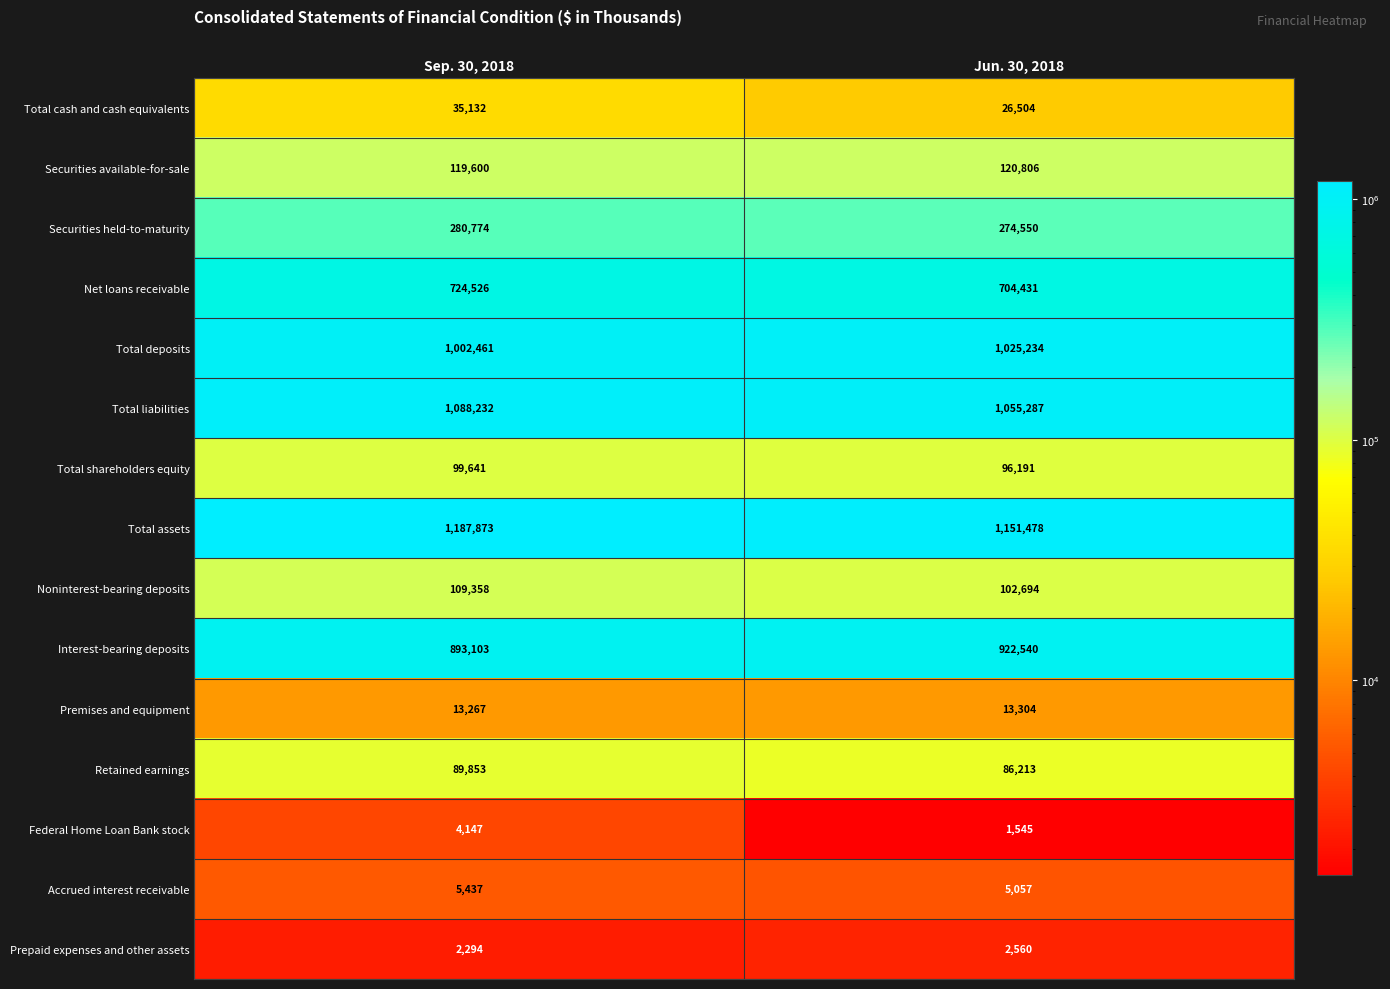

True or false: Prepaid expenses and other assets has a value of 2560 at Jun. 30, 2018.

True